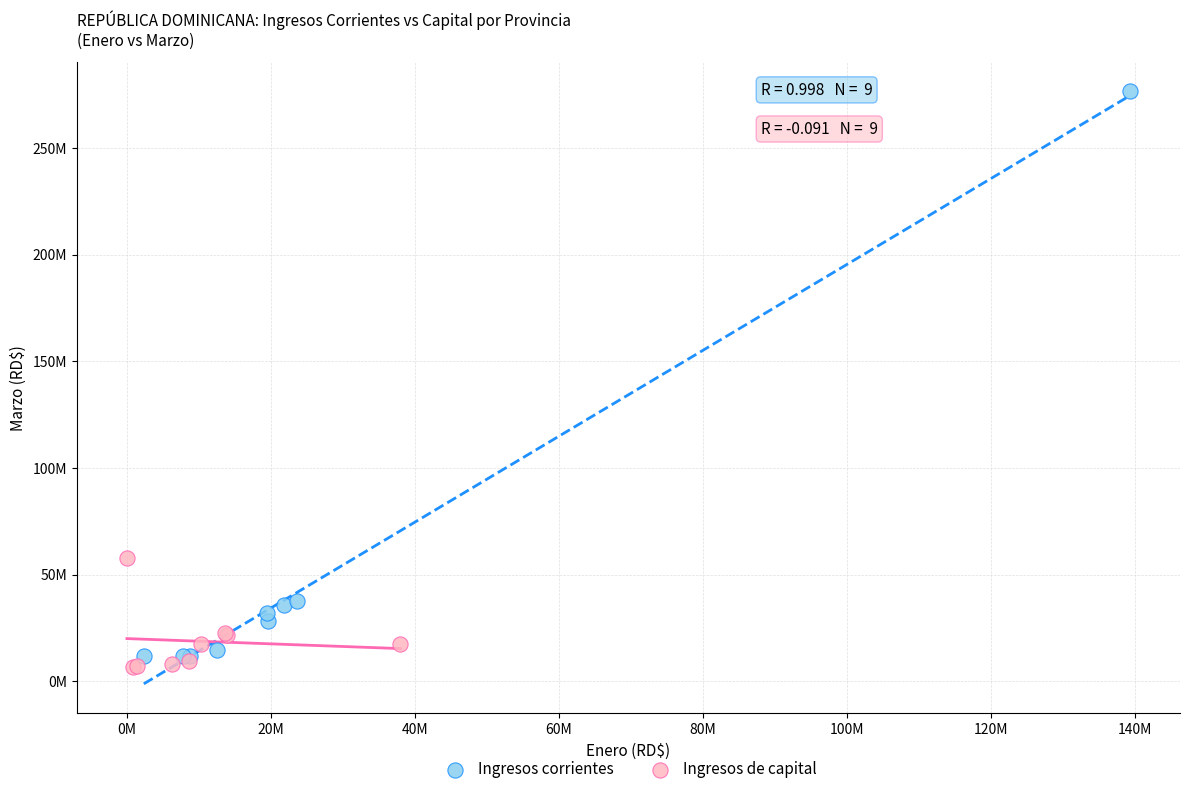

What are all the series names shown in the legend?

Ingresos corrientes, Ingresos de capital